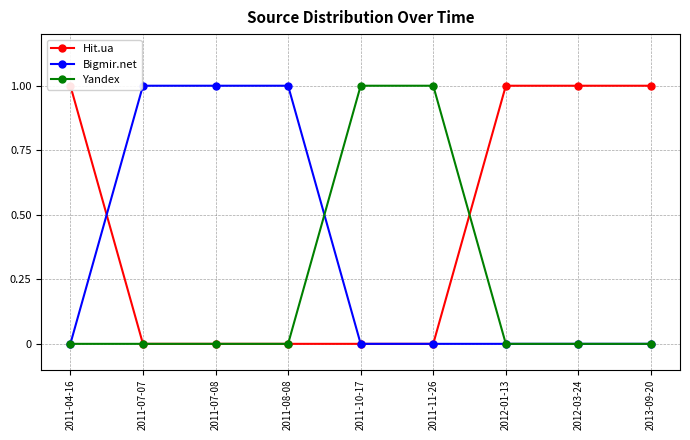

True or false: Hit.ua has a value of 0 at 2011-11-26.

False